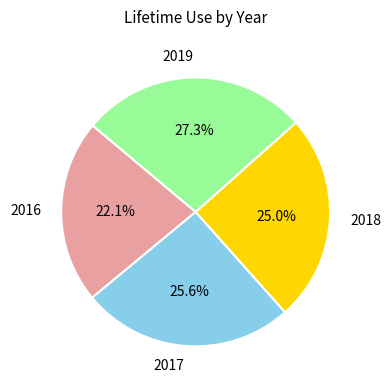

Approximately how many times larger is the value at 2018 compared to 2016?

1.1